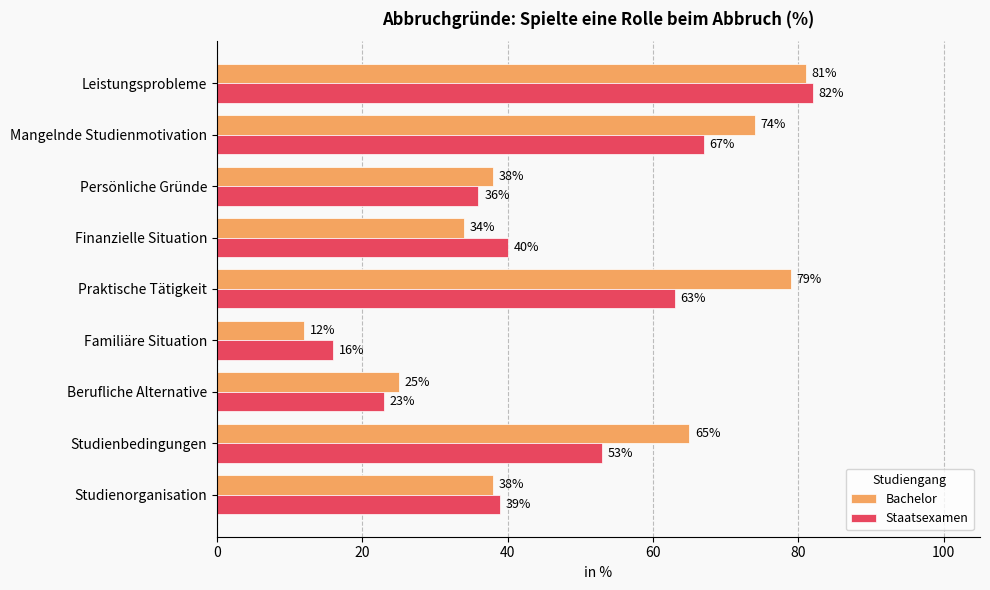

Rank the categories by Staatsexamen value from lowest to highest.

Familiäre Situation, Berufliche Alternative, Persönliche Gründe, Studienorganisation, Finanzielle Situation, Studienbedingungen, Praktische Tätigkeit, Mangelnde Studienmotivation, Leistungsprobleme